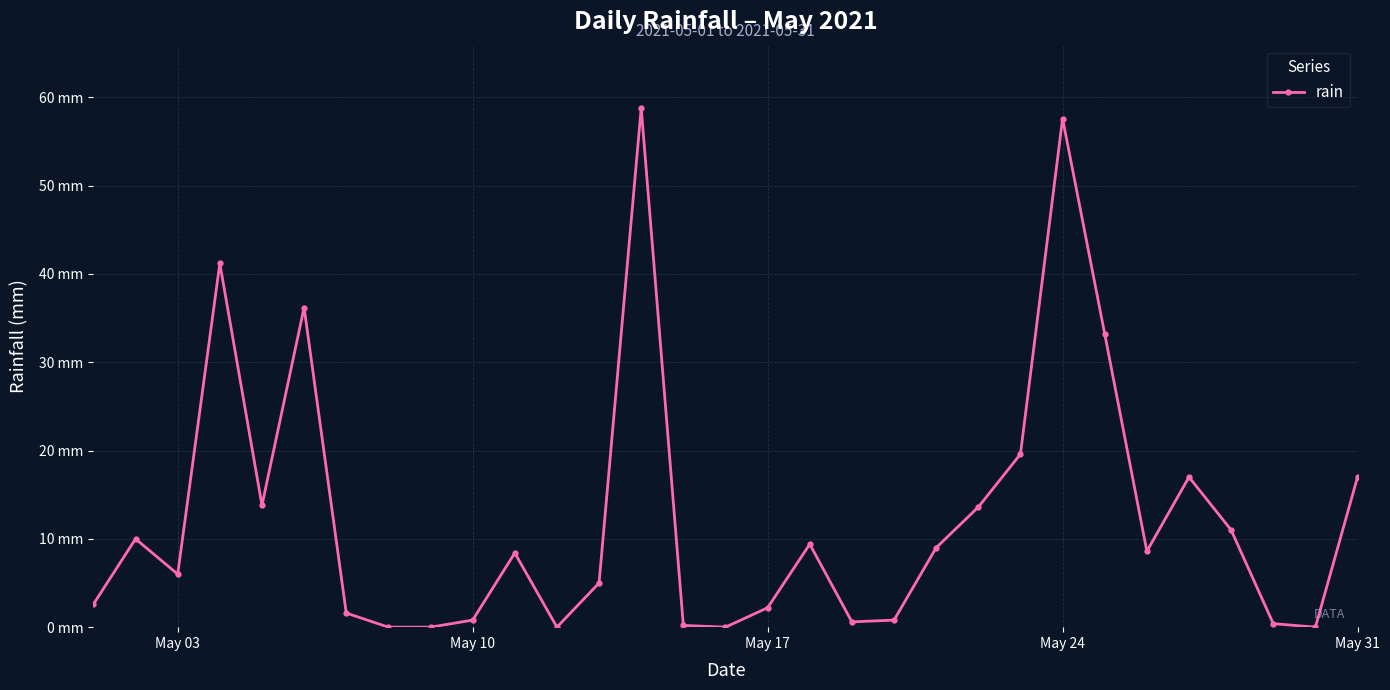

Is this an area chart (filled region under the line)?

No